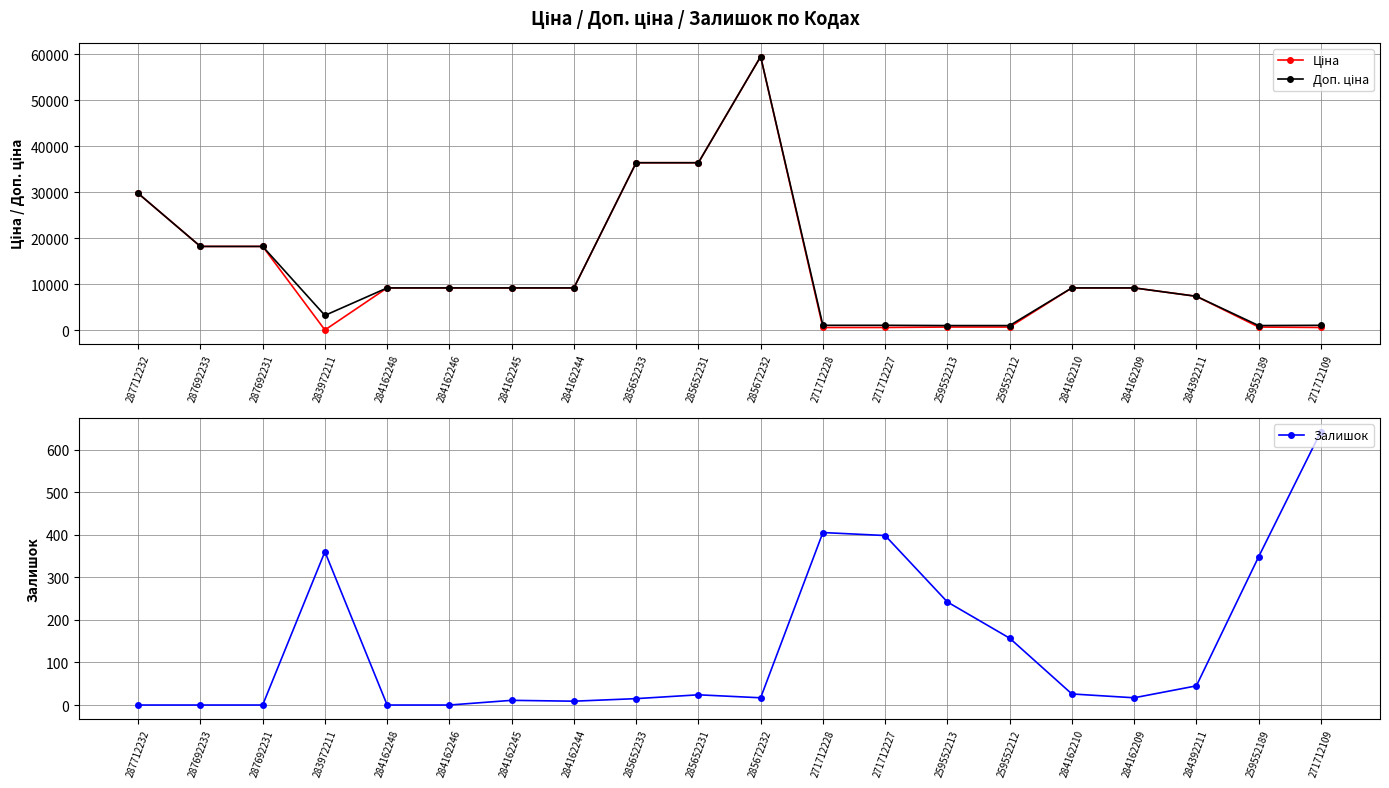

What is the minimum value for Ціна?

32.0